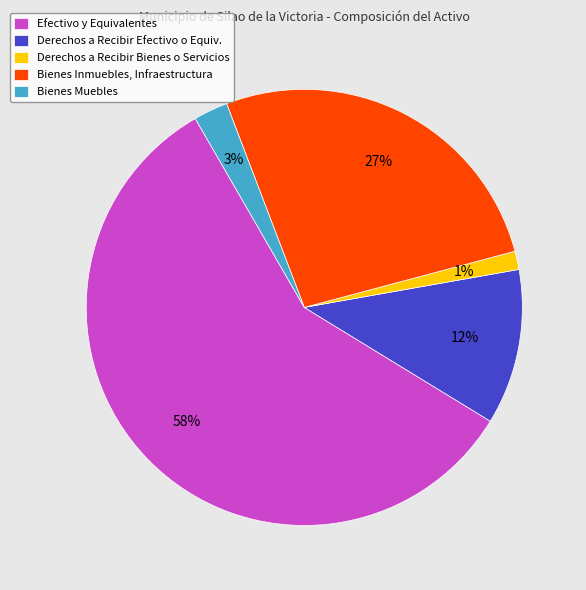

Is the sum of Bienes Muebles and Bienes Inmuebles, Infraestructura greater than half?

No